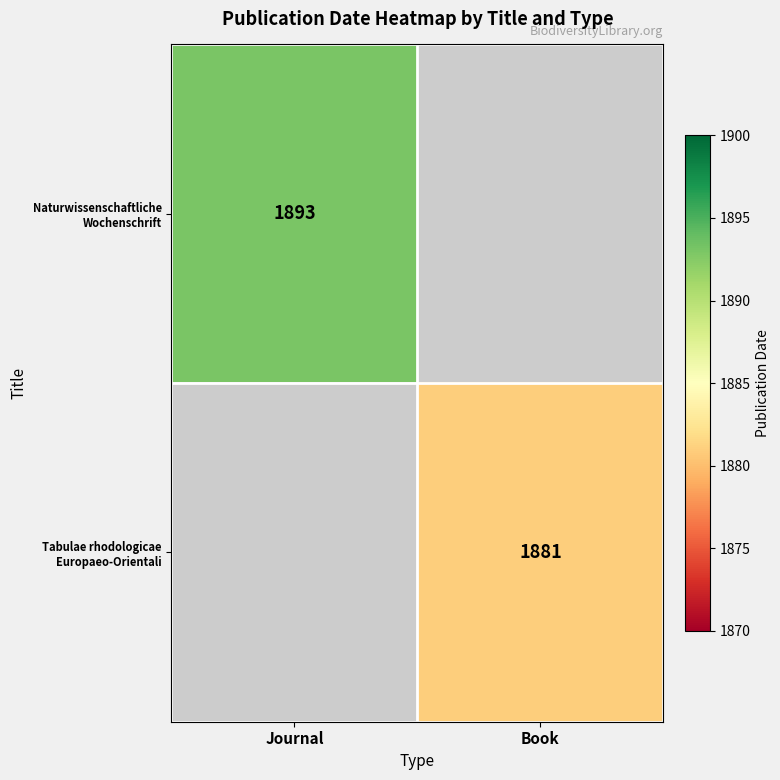

The Tabulae rhodologicae Europaeo-Orientali series shows 3299 at Book. True or false?

False